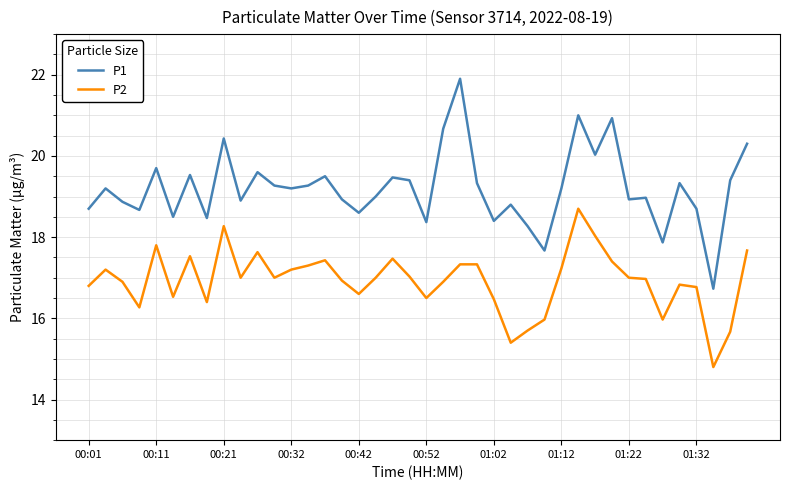

Does the chart have visible grid lines?

Yes